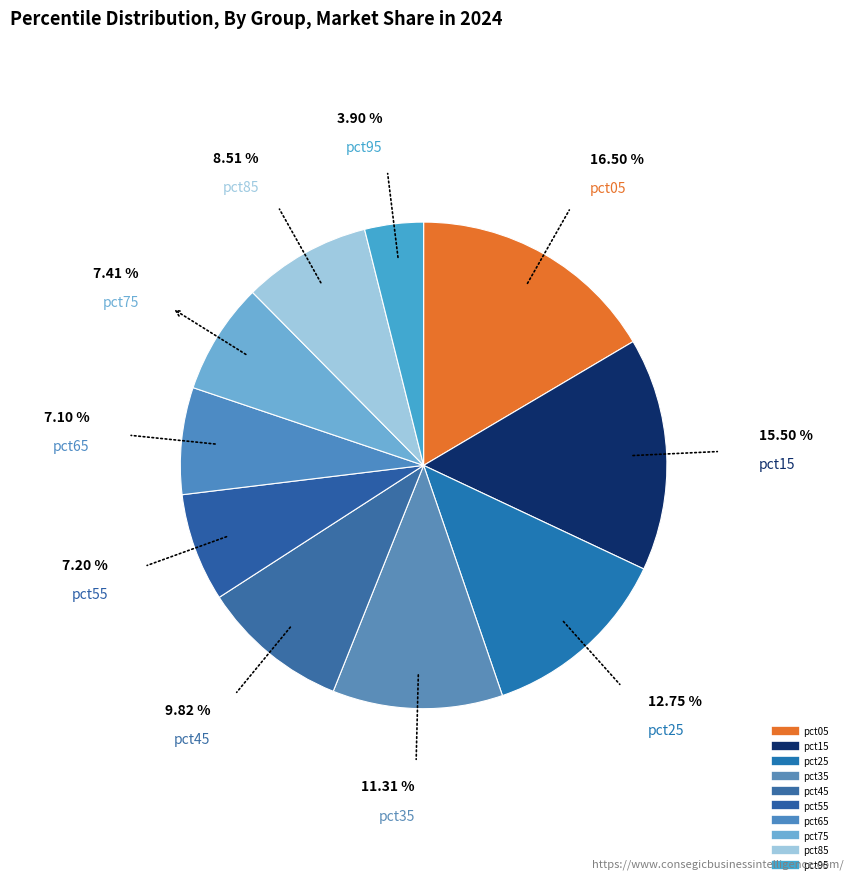

How many slices are in this pie chart?

10